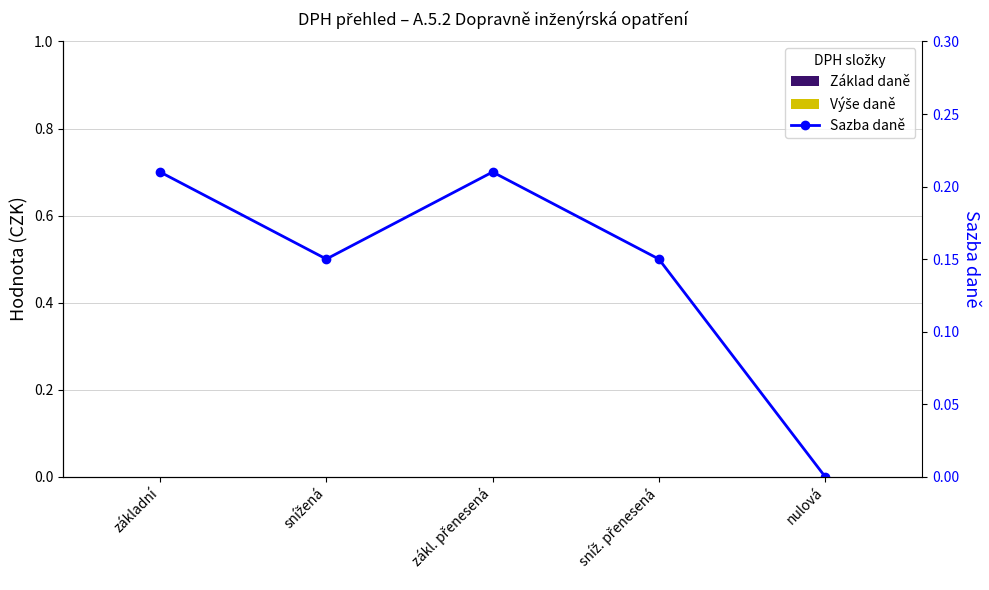

Reading left to right, transcribe all the data shown in this chart.

Základ daně: 0.0	0.0	0.0	0.0	0.0
Výše daně: 0.0	0.0	0.0	0.0	0.0
Sazba daně: 0.2	0.1	0.2	0.1	0.0